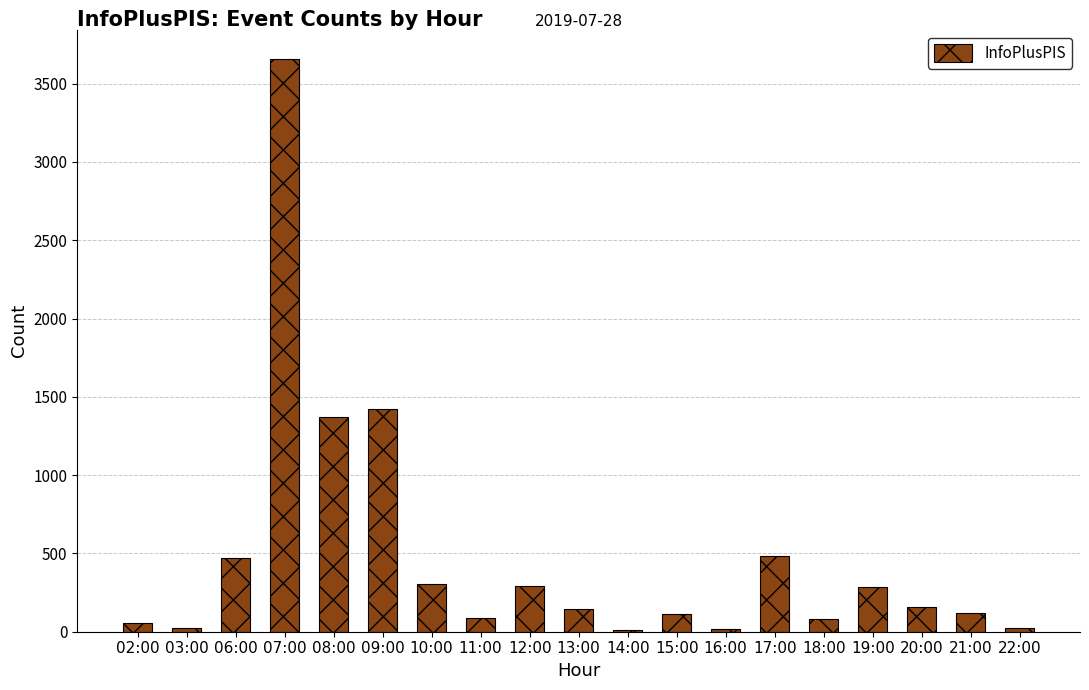

Count the number of data series in this chart.

1